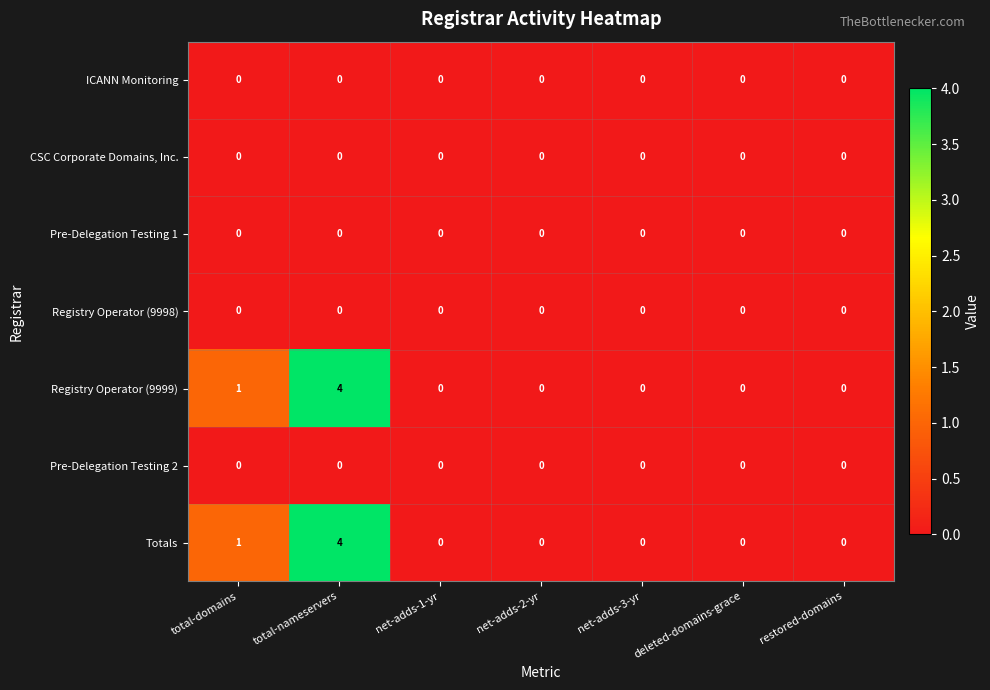

At which category is the sum across all series the highest?

total-nameservers